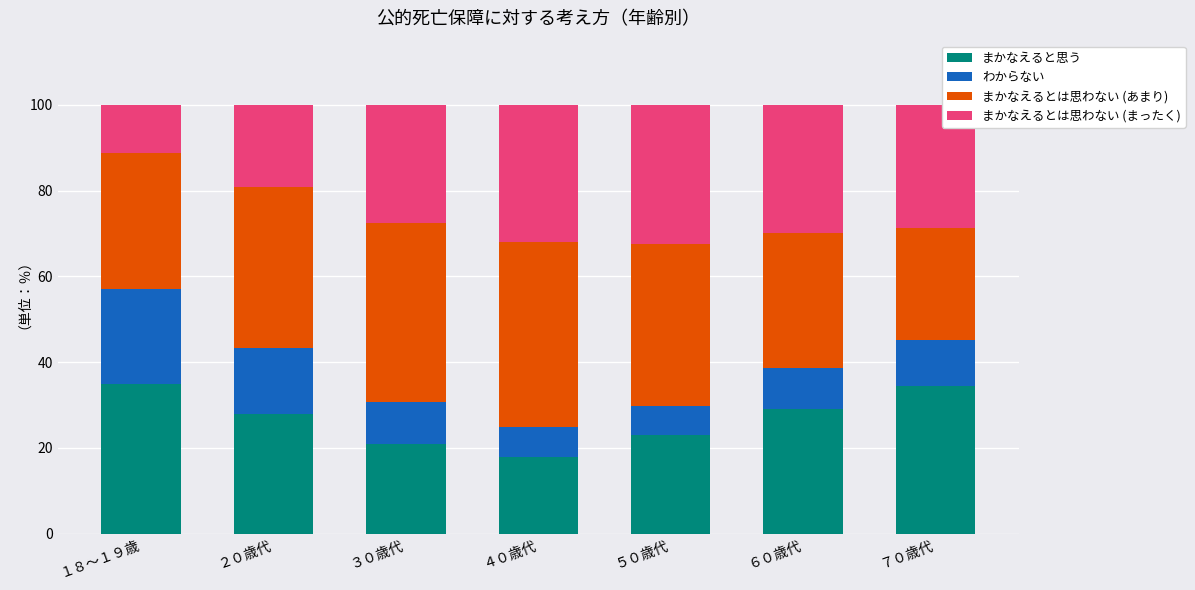

What value does the まかなえると思う series have at ７０歳代?

34.4